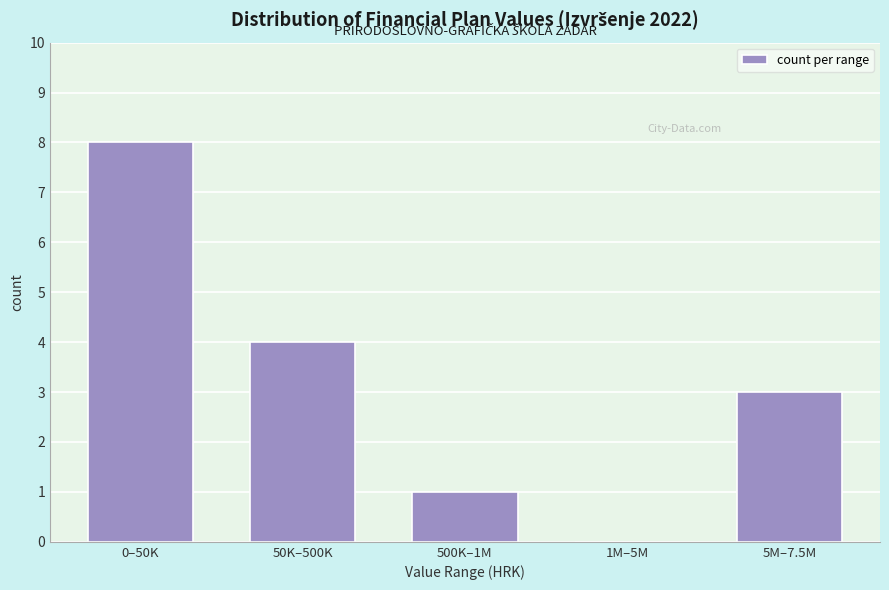

Reading right to left, what are all the values shown in this chart?

5M–7.5M=3	1M–5M=0	500K–1M=1	50K–500K=4	0–50K=8